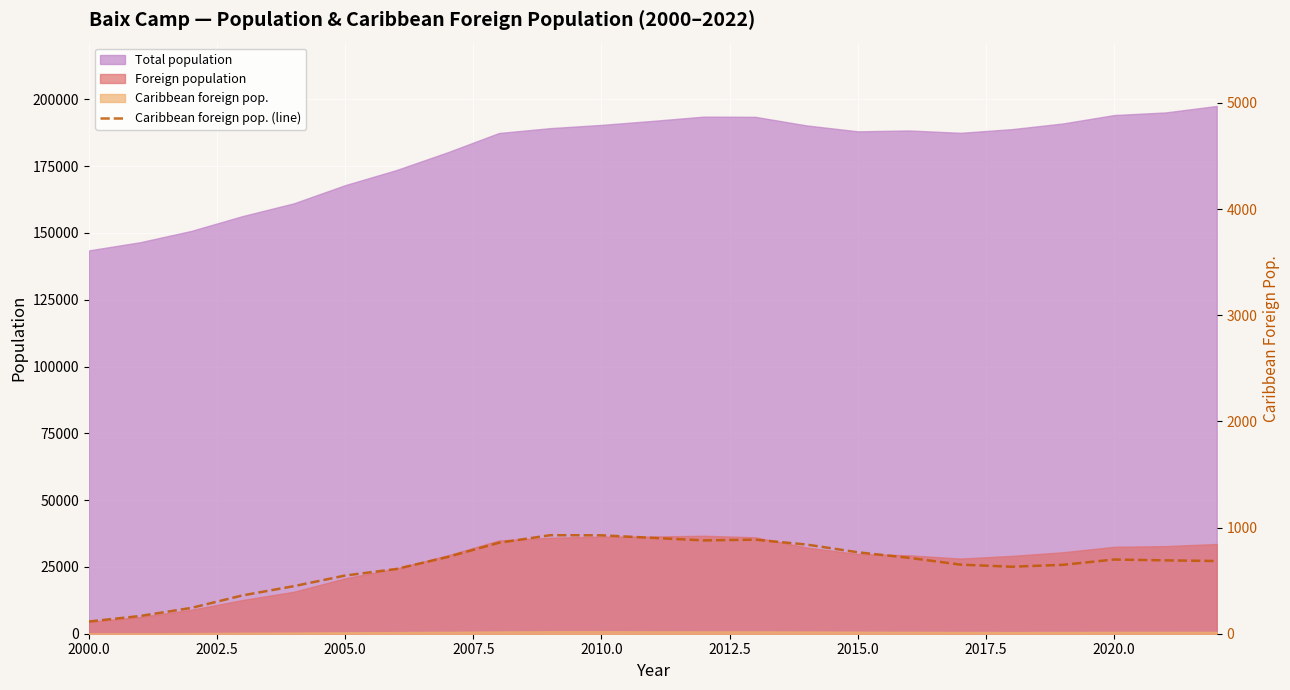

What is the sum of all values?

14923